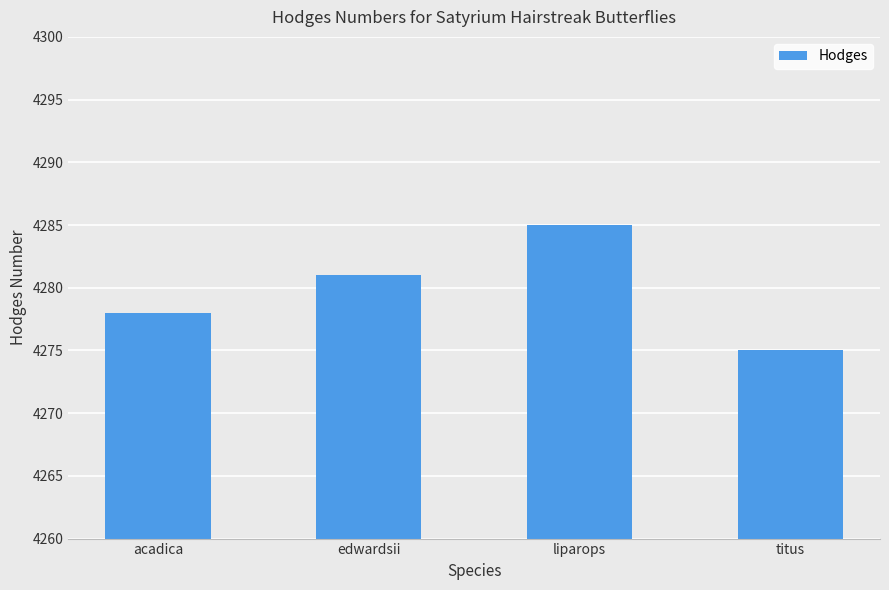

What is the label of the 1st bar from the right?

titus